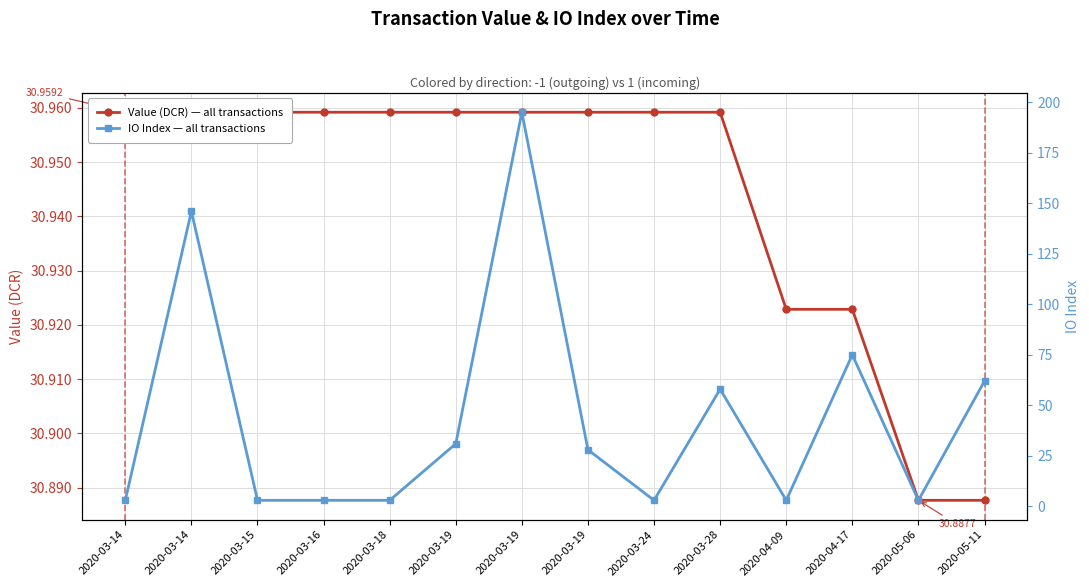

What is the difference between the second highest and second lowest values in the IO Index — all transactions series?

143.0